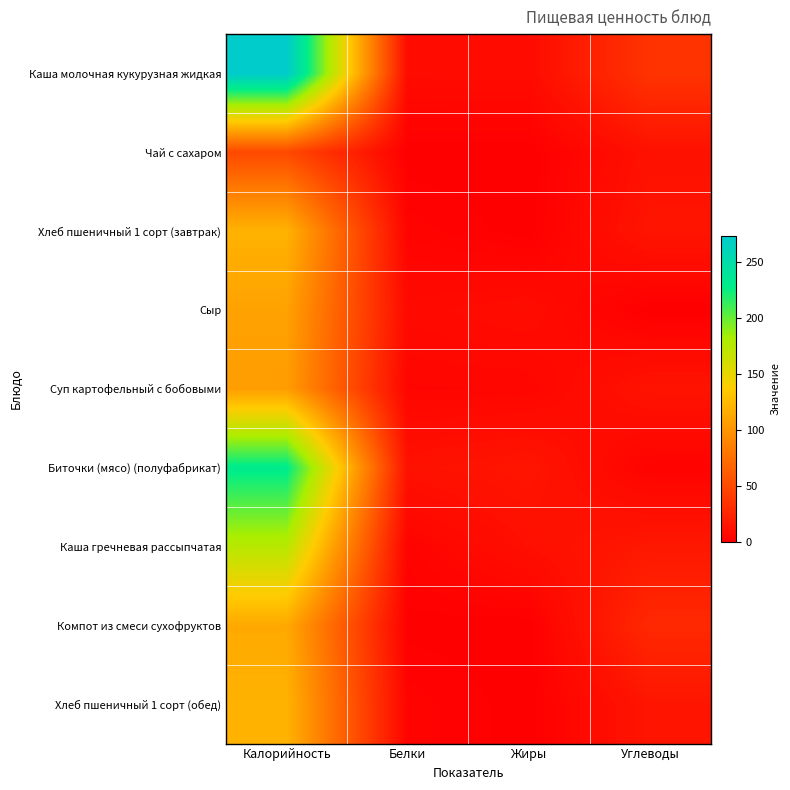

What is the total value across all series at Калорийность?

1297.1